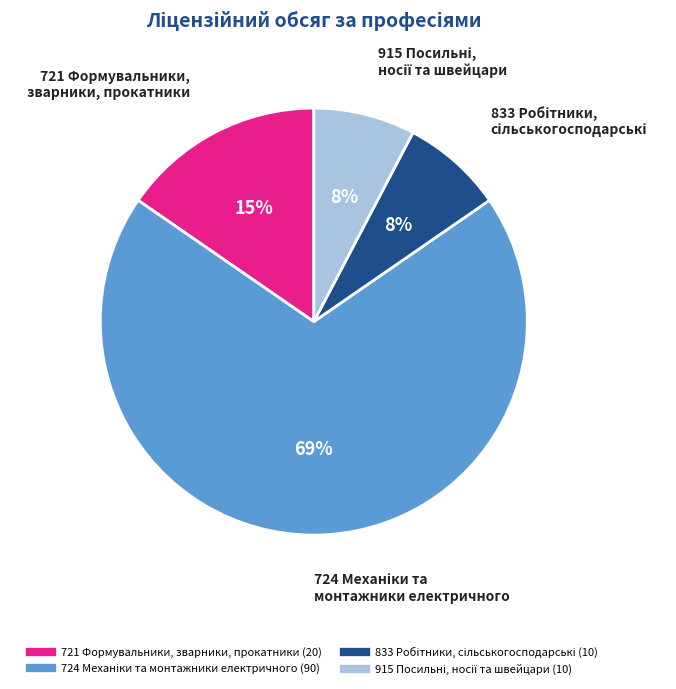

To the nearest percent, what is the average slice percentage?

25%